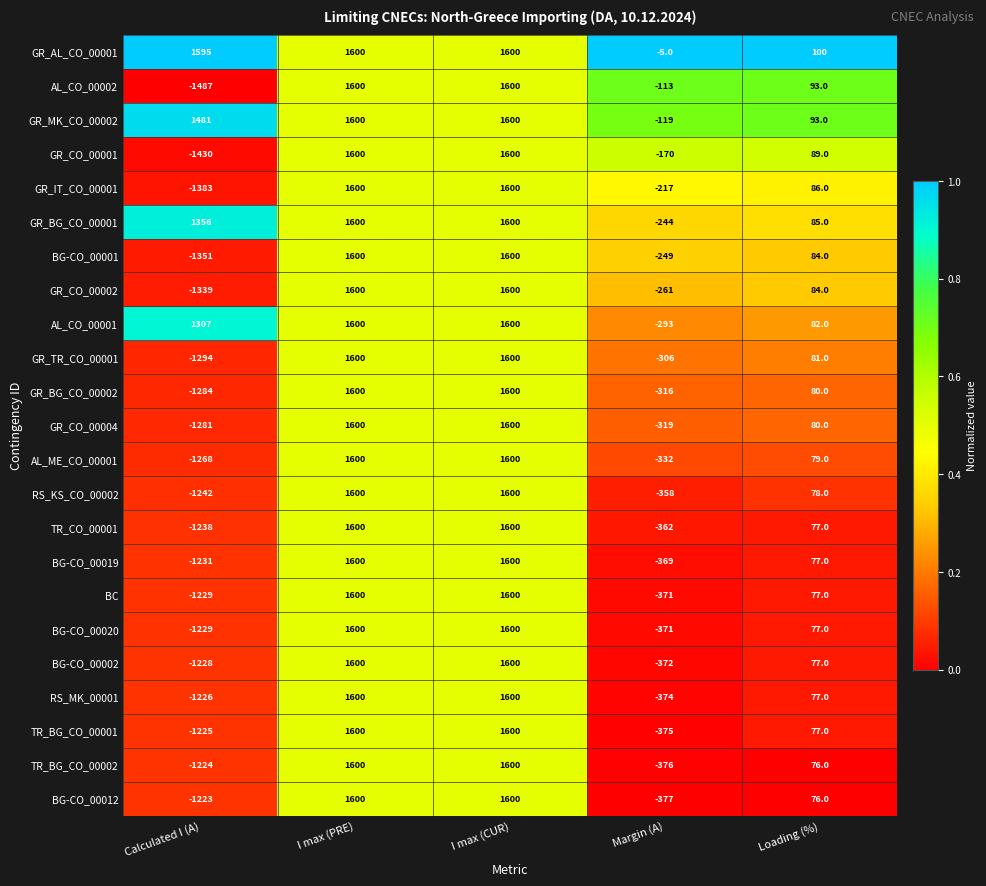

What is the sum of all BC values?

1677